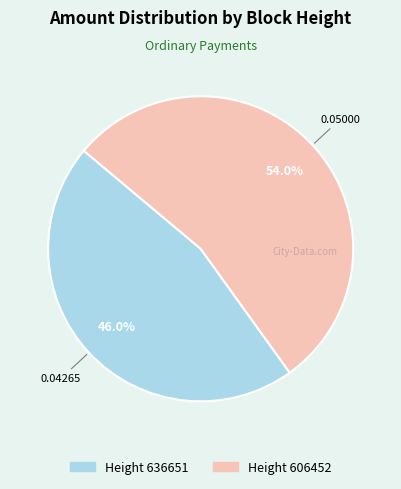

Count the number of slices in the pie.

2